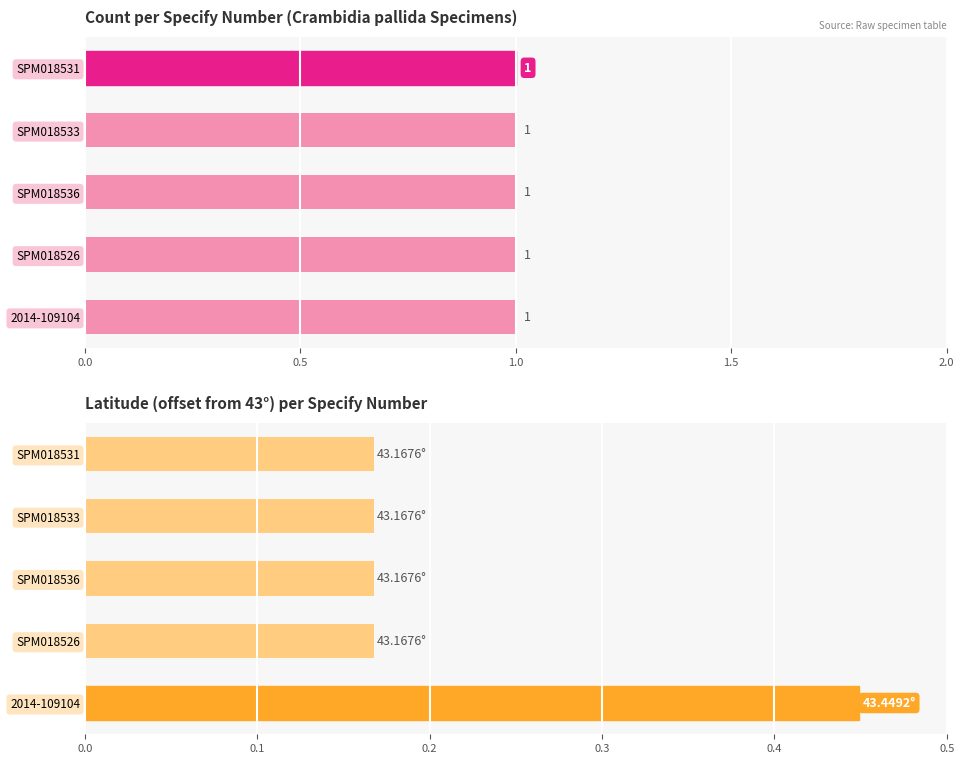

How many data points does each series have?

5